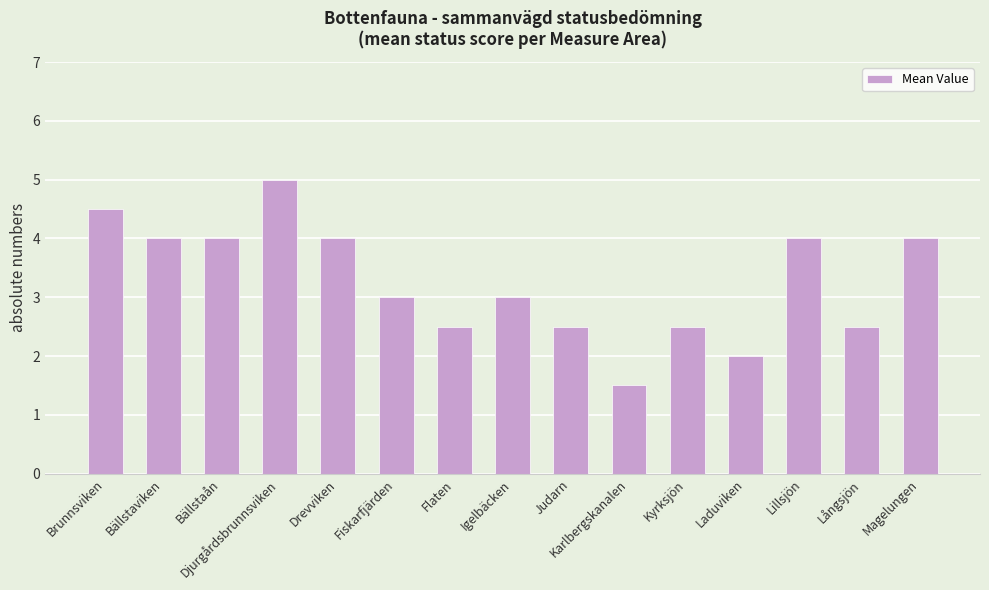

What is the difference between the values at Djurgårdsbrunnsviken and Fiskarfjärden?

2.0